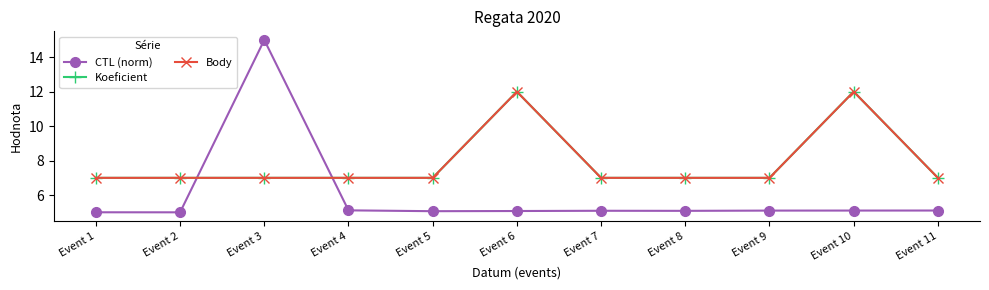

Does the chart have visible grid lines?

No